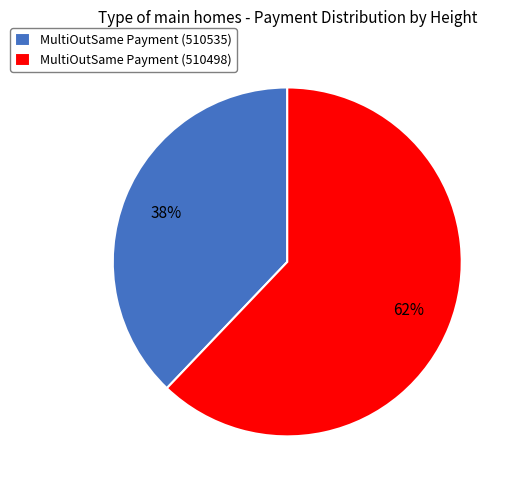

The MultiOutSame Payment (510535) slice represents 38% of the pie. True or false?

True